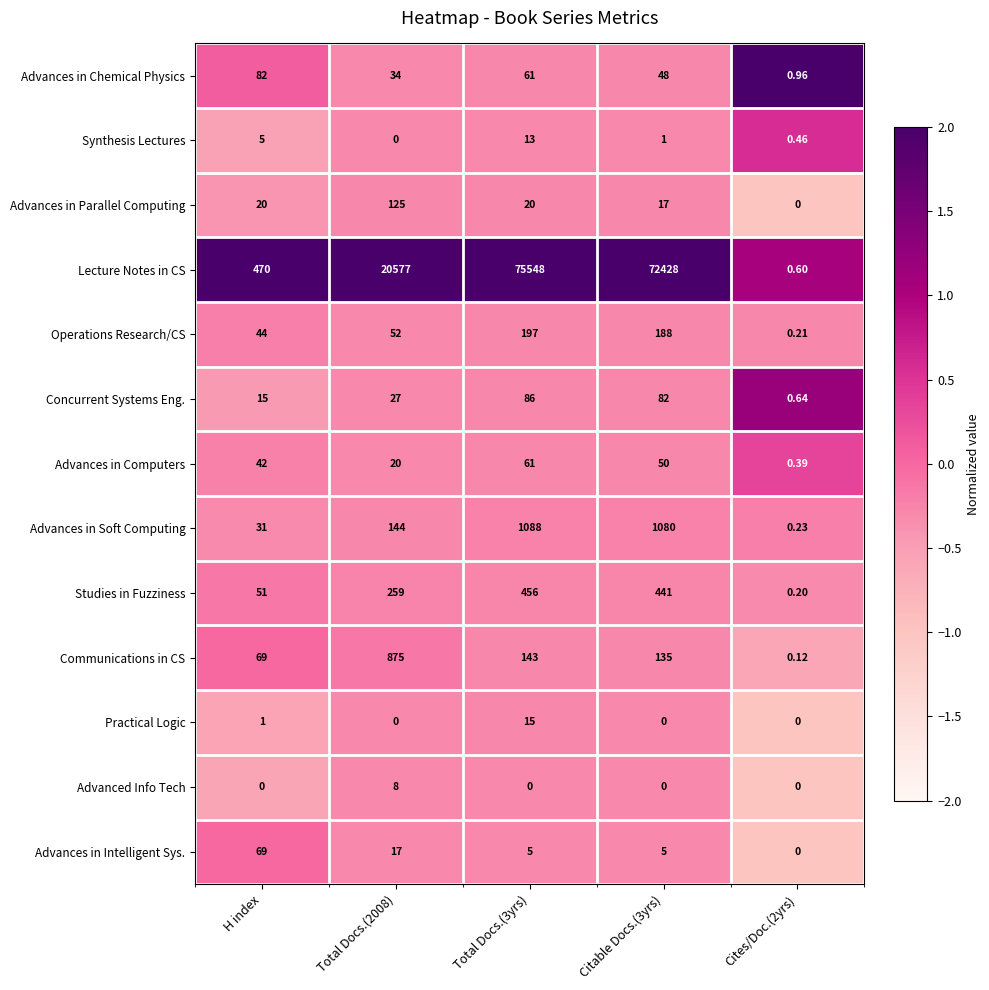

Which series has the largest total across all categories?

Lecture Notes in CS